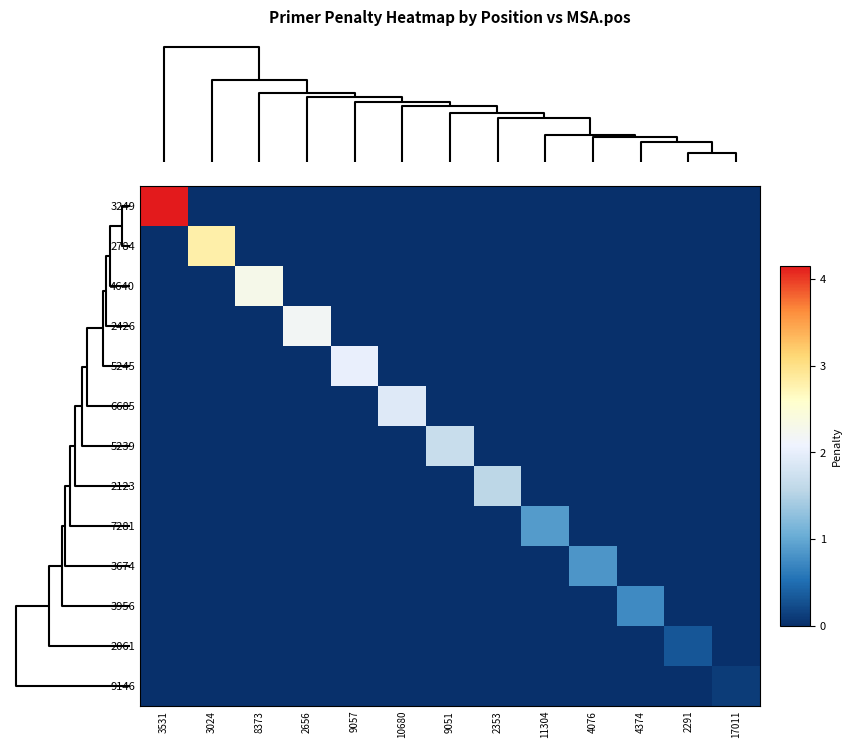

How many categories are shown in the chart?

13